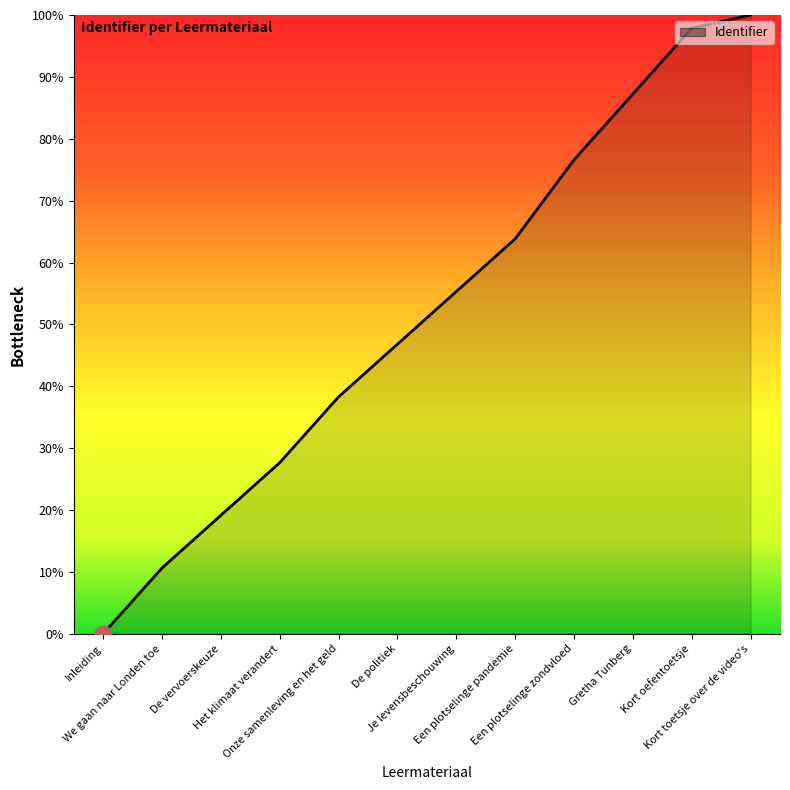

What is the change in value from De vervoerskeuze to Je levensbeschouwing?

+36.2